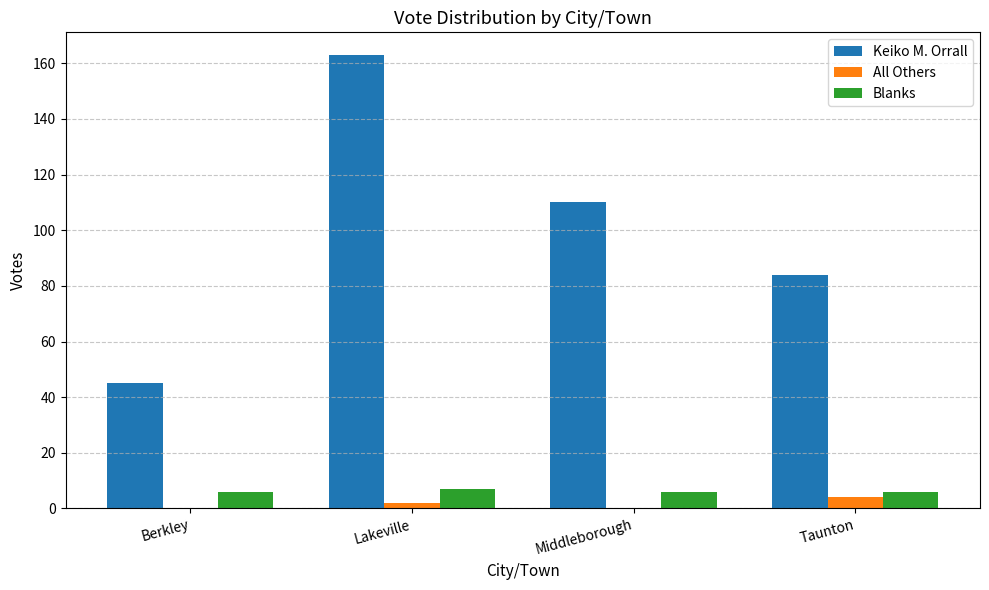

What is the sum of the Keiko M. Orrall values at Berkley and Taunton?

129